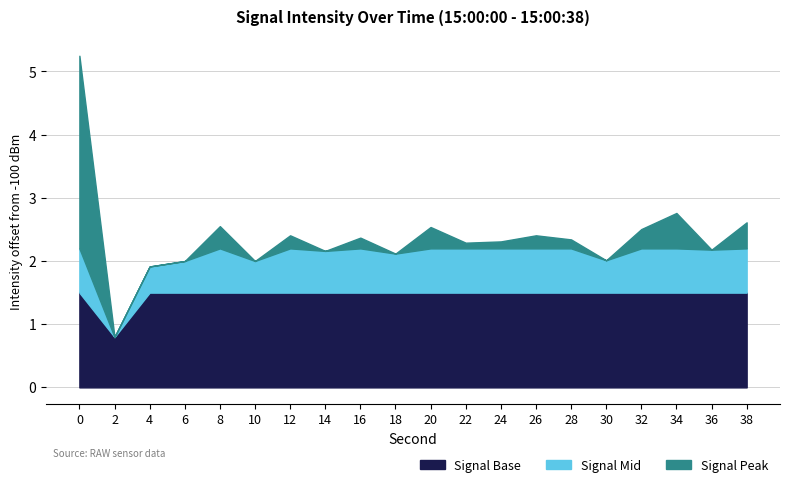

Where is the first local maximum?

8